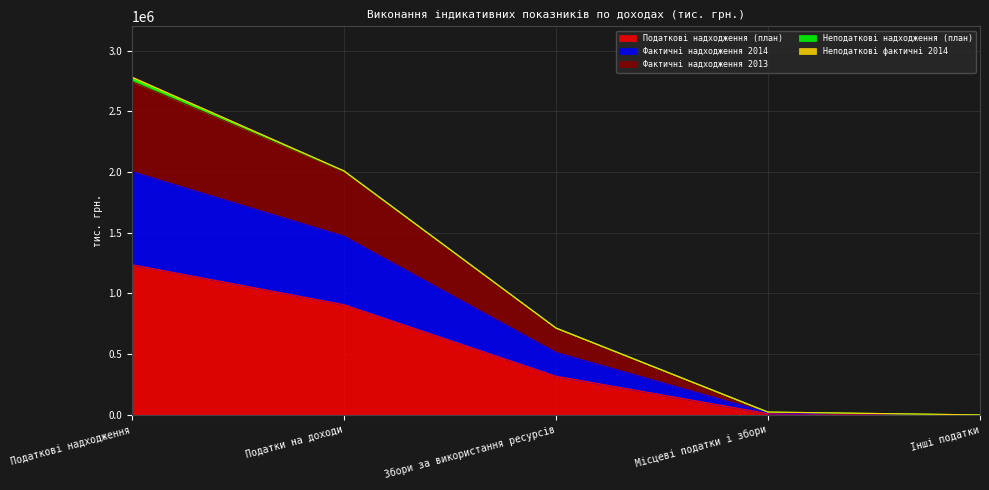

How many categories are shown in the chart?

5